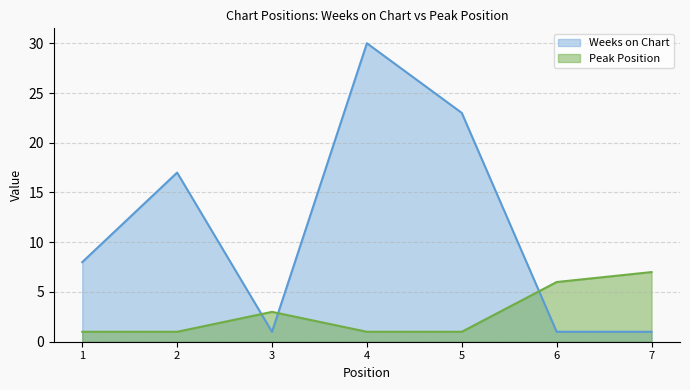

What value does the Peak Position series have at 2?

1